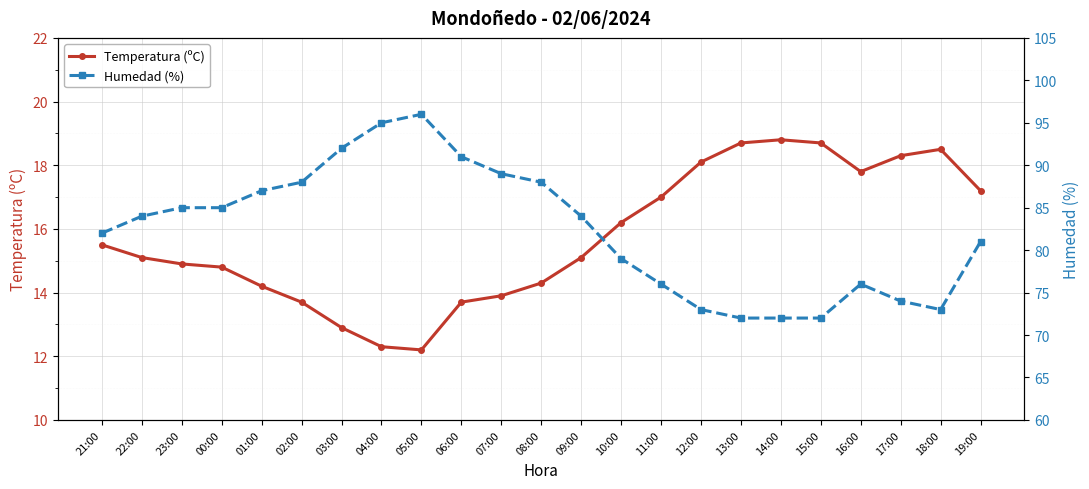

What is the minimum value shown in the chart?

12.2